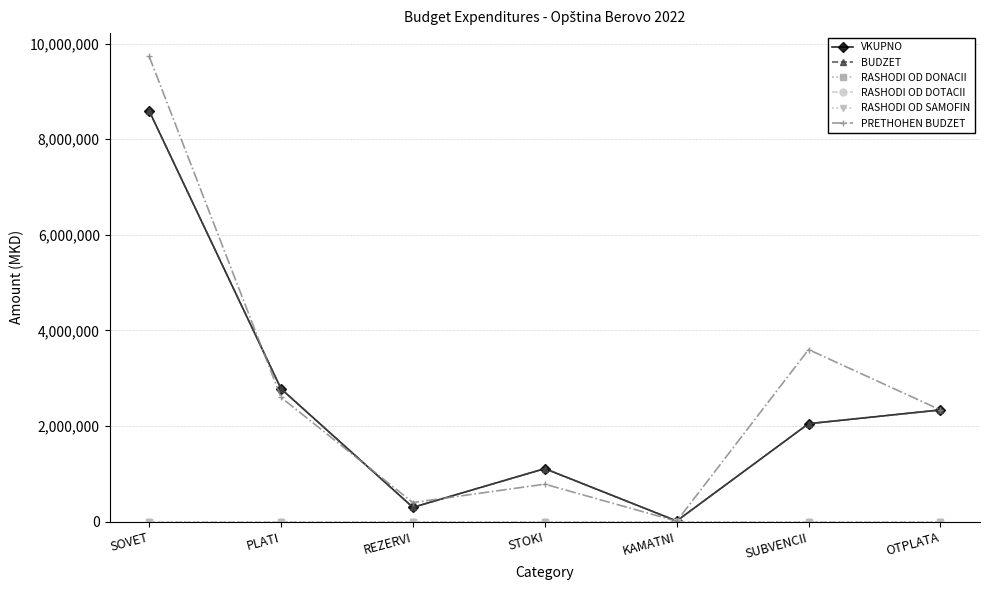

Does the chart have visible grid lines?

Yes